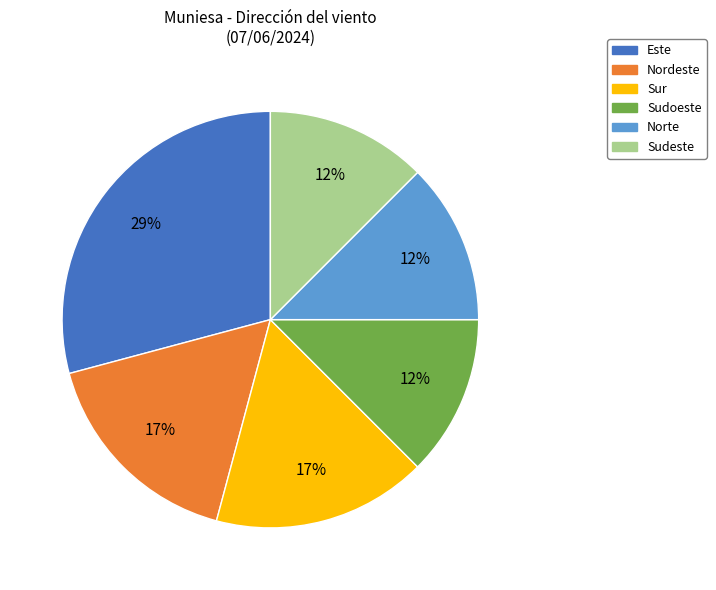

To the nearest percent, what is the average slice percentage?

17%